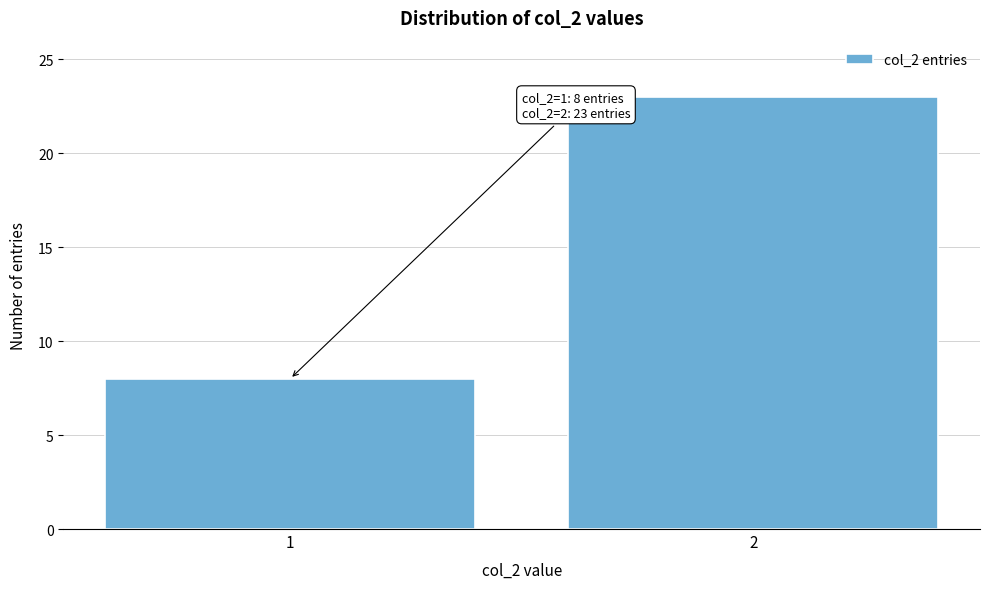

Reading right to left, what are all the values shown in this chart?

2=23	1=8